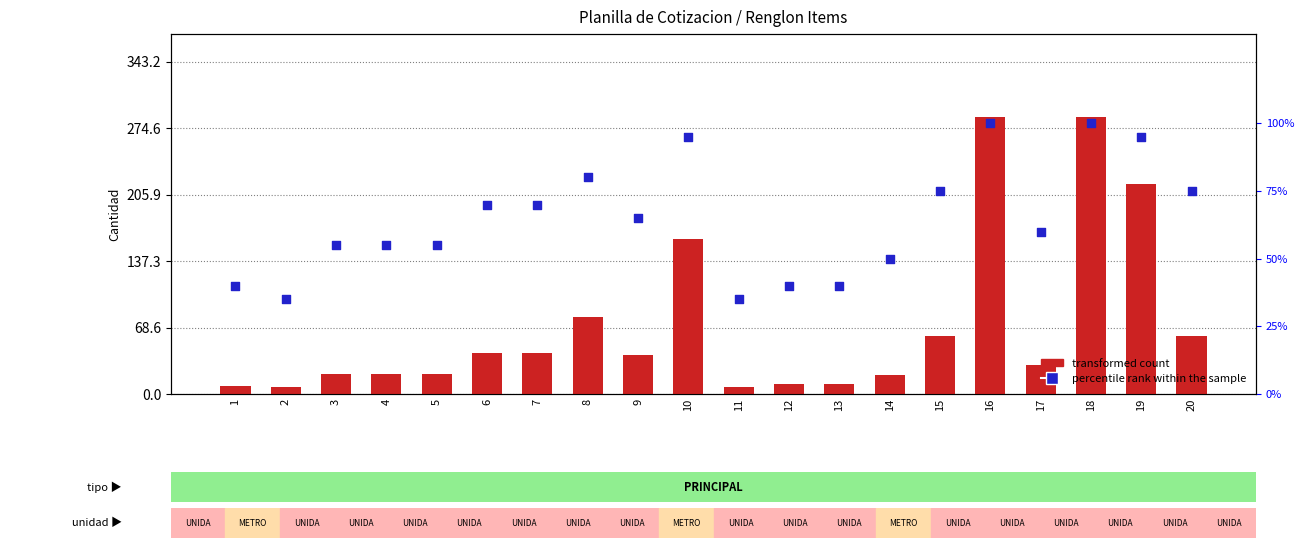

At how many categories does at least one series exceed 35?

18